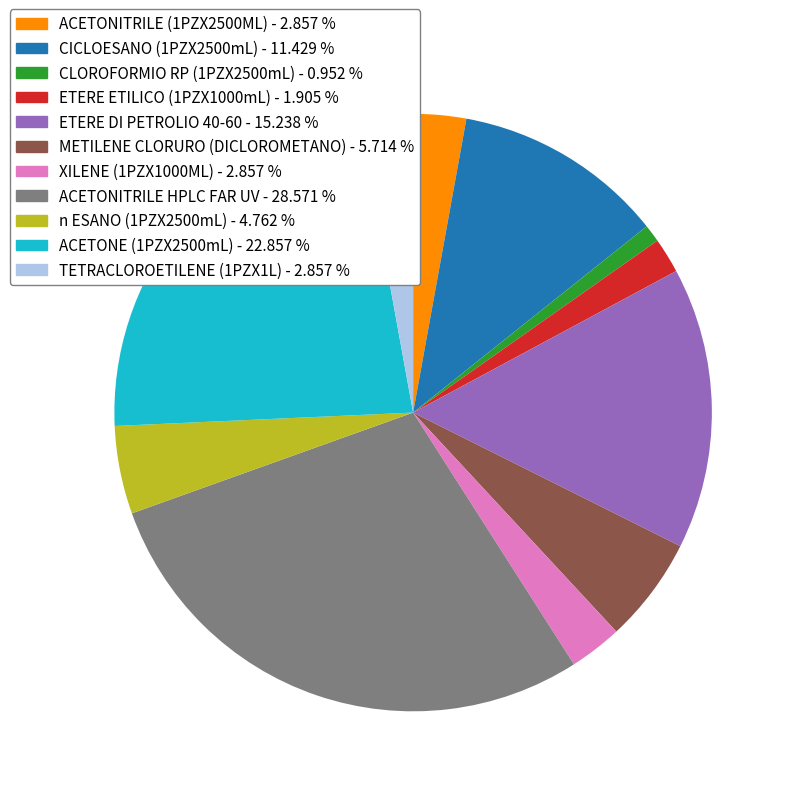

Between ACETONITRILE (1PZX2500ML) - 2.857 % and ACETONITRILE HPLC FAR UV - 28.571 %, which is larger?

ACETONITRILE HPLC FAR UV - 28.571 %